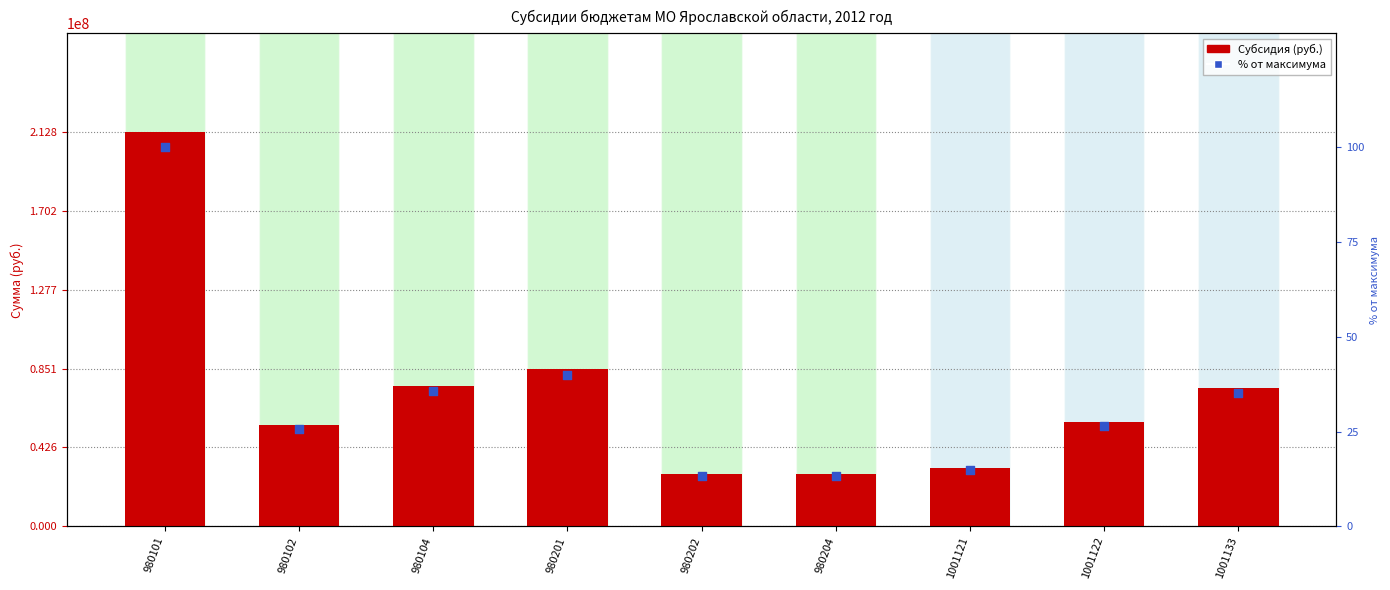

Which series has the largest total across all categories?

Субсидия (руб.)